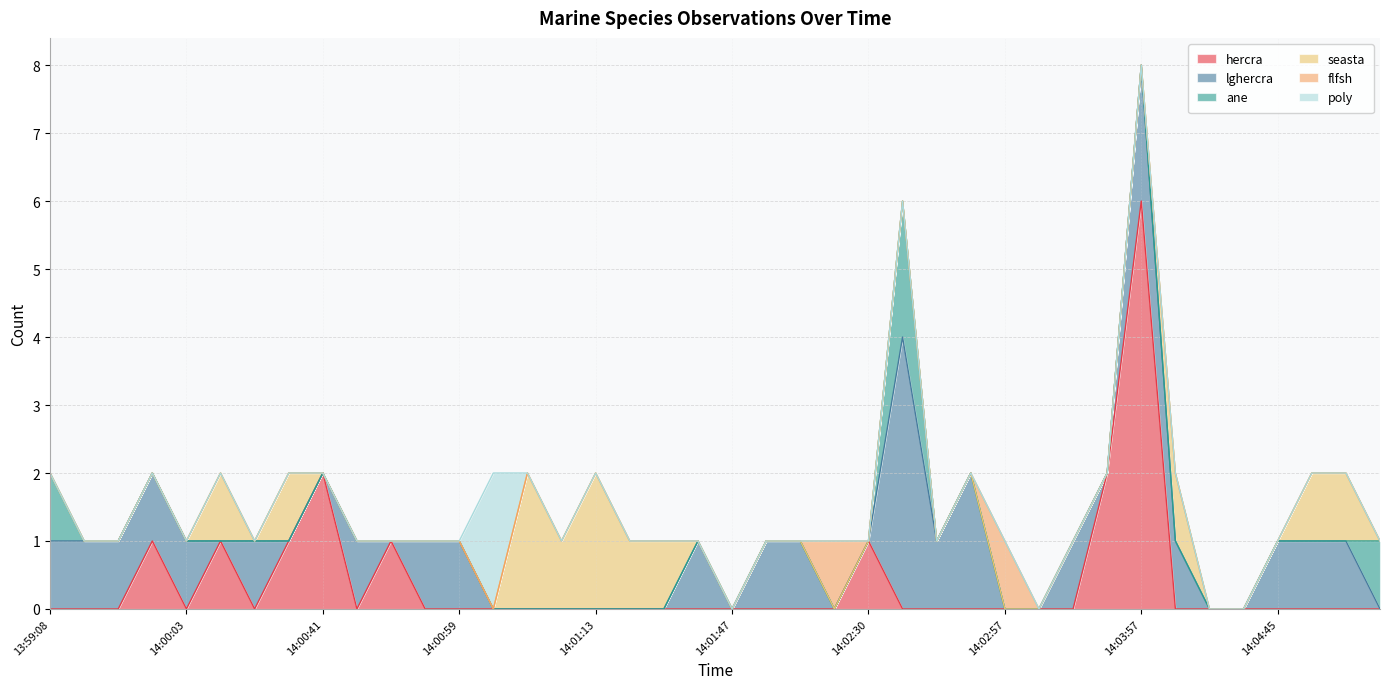

What are all the series names shown in the legend?

hercra, lghercra, ane, seasta, flfsh, poly